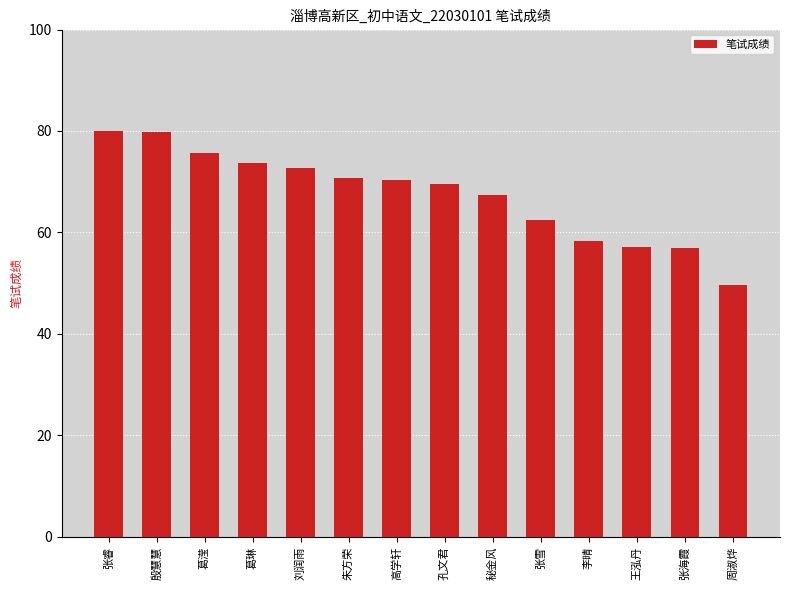

What is the difference between the second highest and second lowest values?

22.8